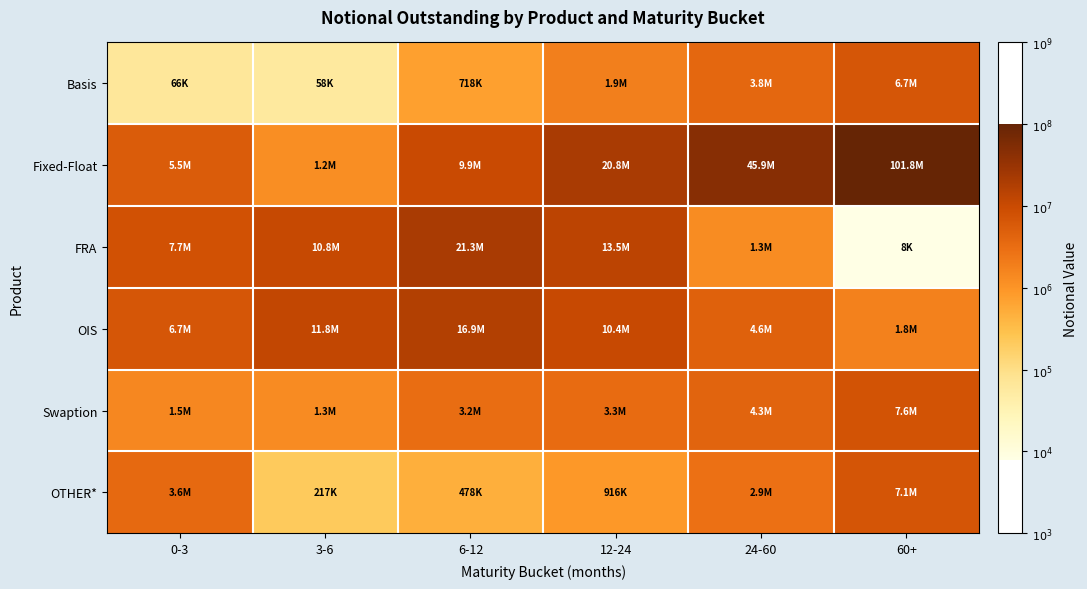

Reading right to left, list all the values displayed in this chart.

Basis: 60+=6.8	24-60=6.6	12-24=6.3	6-12=5.9	3-6=4.8	0-3=4.8
Fixed-Float: 60+=8.0	24-60=7.7	12-24=7.3	6-12=7.0	3-6=6.1	0-3=6.7
FRA: 60+=3.9	24-60=6.1	12-24=7.1	6-12=7.3	3-6=7.0	0-3=6.9
OIS: 60+=6.2	24-60=6.7	12-24=7.0	6-12=7.2	3-6=7.1	0-3=6.8
Swaption: 60+=6.9	24-60=6.6	12-24=6.5	6-12=6.5	3-6=6.1	0-3=6.2
OTHER*: 60+=6.9	24-60=6.5	12-24=6.0	6-12=5.7	3-6=5.3	0-3=6.6